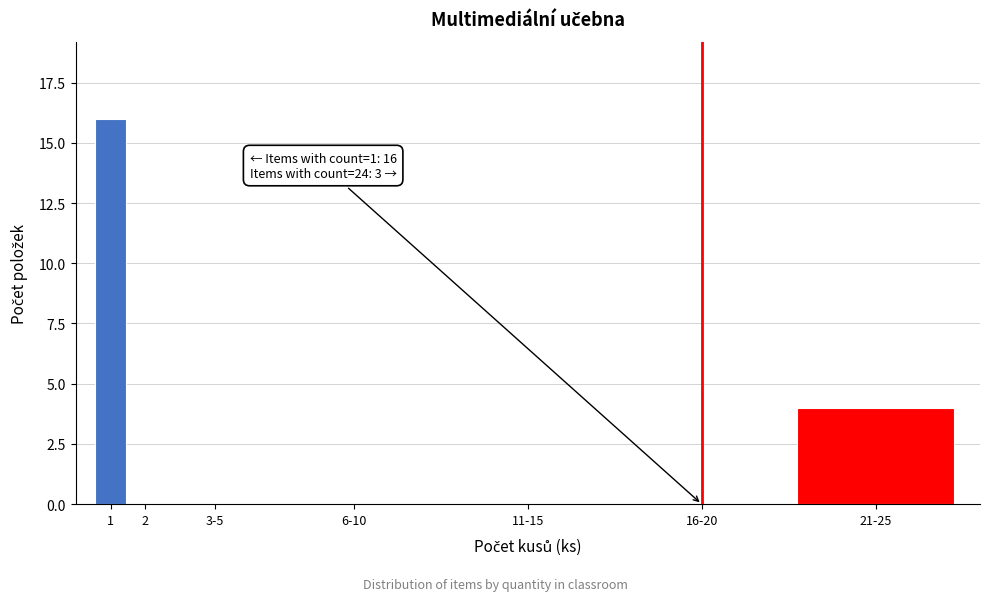

Reading right to left, what are all the values shown in this chart?

21-25=4	16-20=0	11-15=0	6-10=0	3-5=0	2=0	1=16